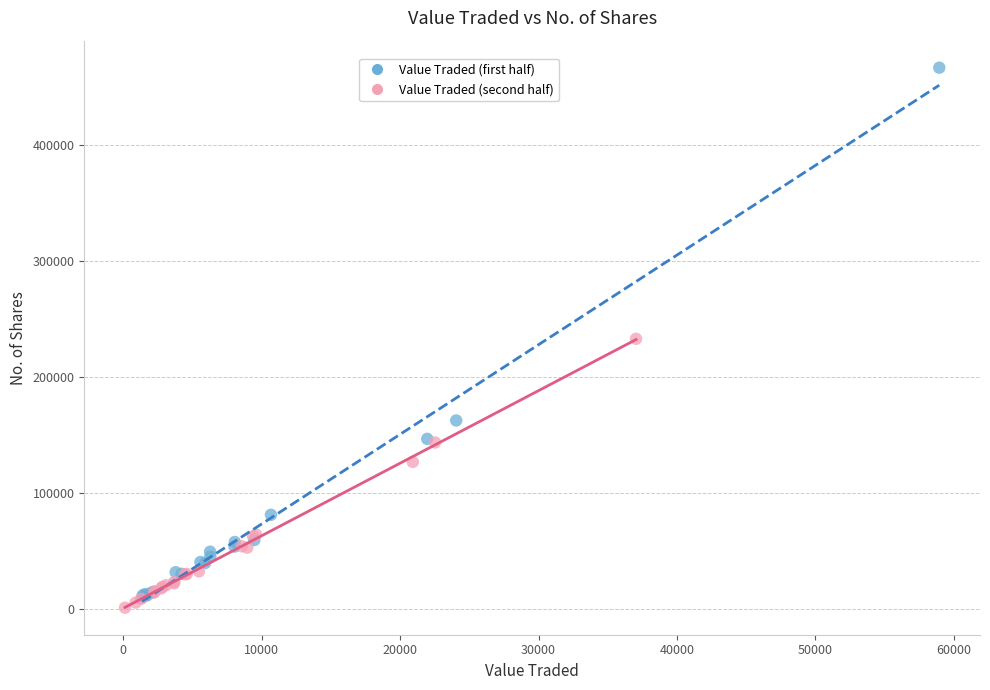

Which series has the largest Y range (max minus min)?

Value Traded (first half)